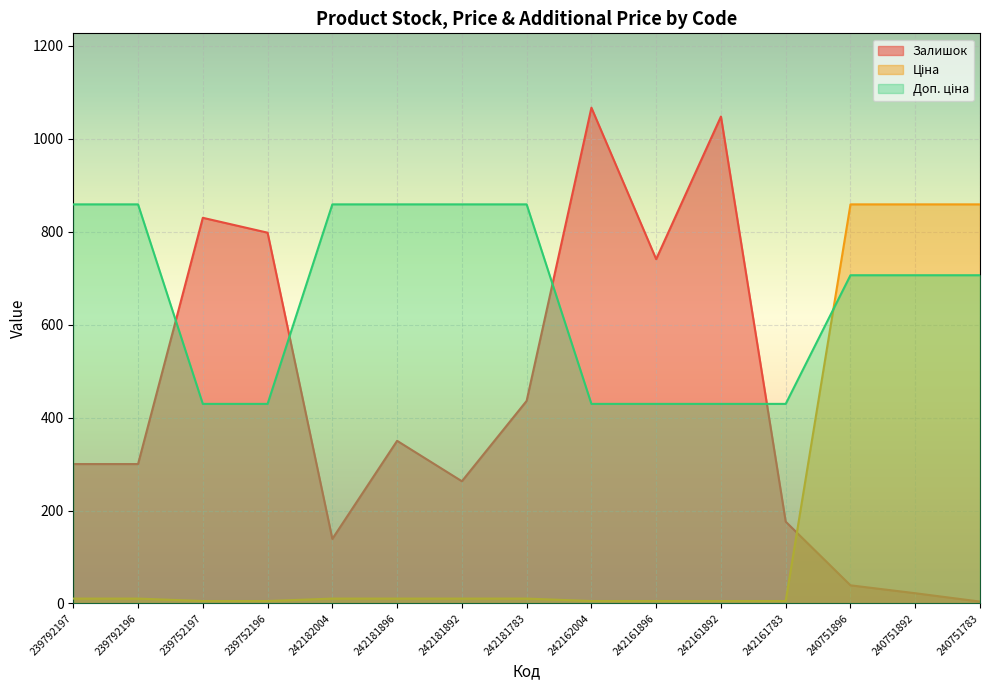

Where does the Доп. ціна series first go above 706?

239792197